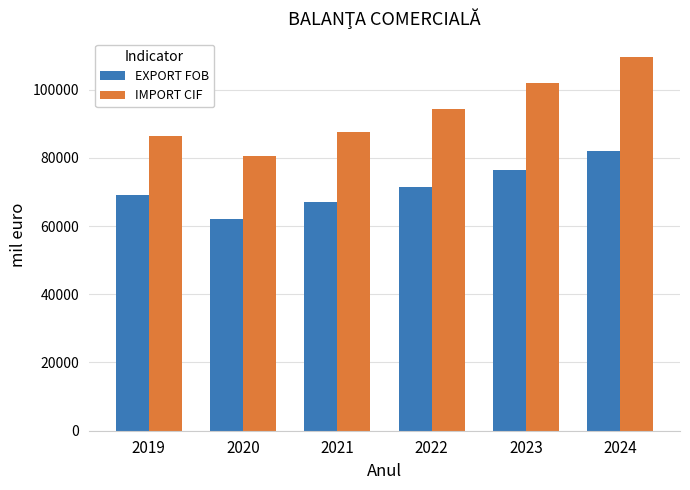

What is the value of the EXPORT FOB bar at the 5th from the left?

76535.0